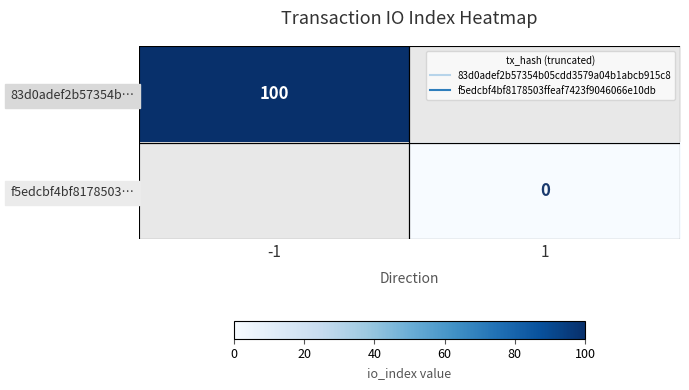

Is the value of 83d0adef2b57354b… at 1 greater than the value of f5edcbf4bf8178503… at -1?

No